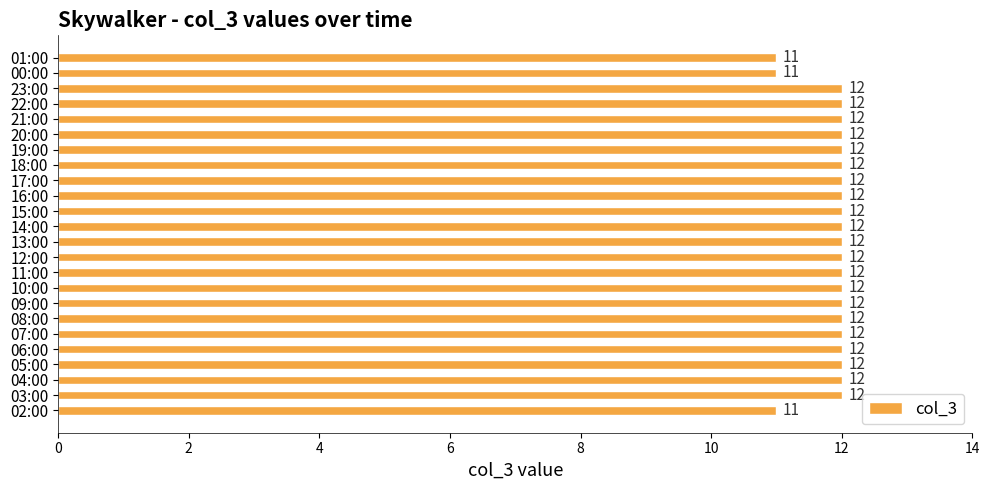

What is the minimum value shown in the chart?

11